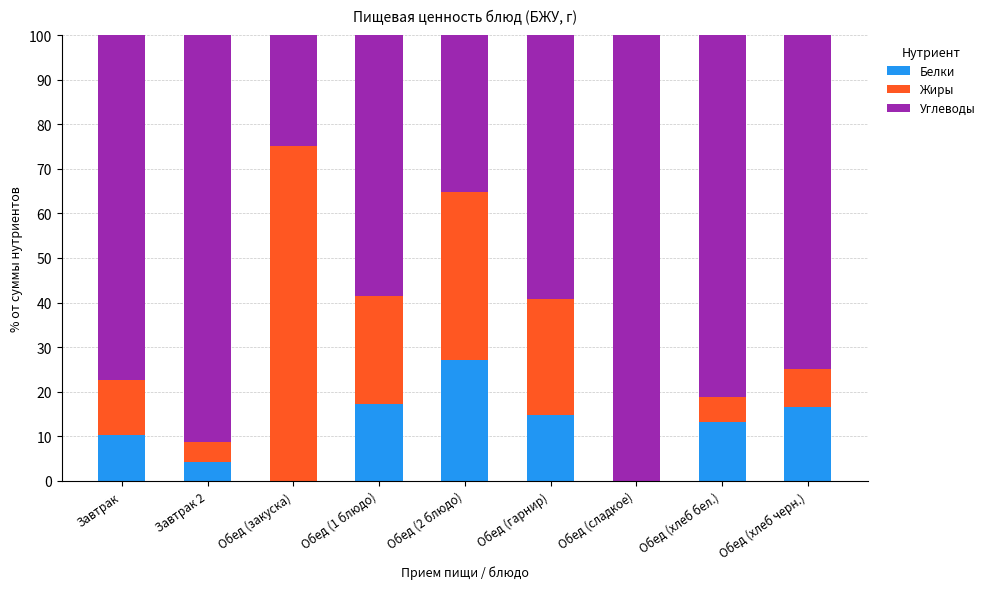

How many distinct data groups are displayed?

3